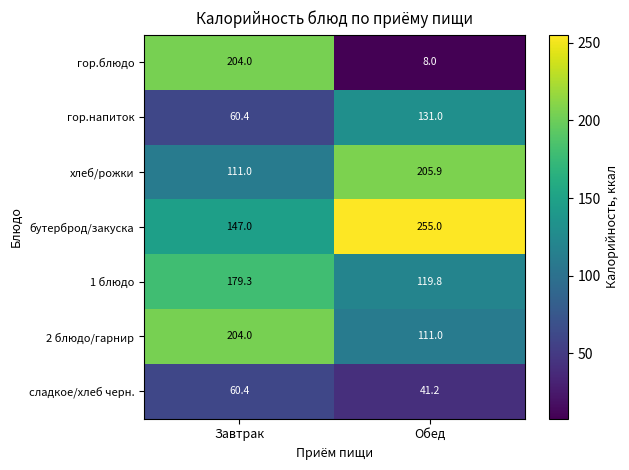

Rank the series at Обед from lowest to highest value.

гор.блюдо, сладкое/хлеб черн., 2 блюдо/гарнир, 1 блюдо, гор.напиток, хлеб/рожки, бутерброд/закуска